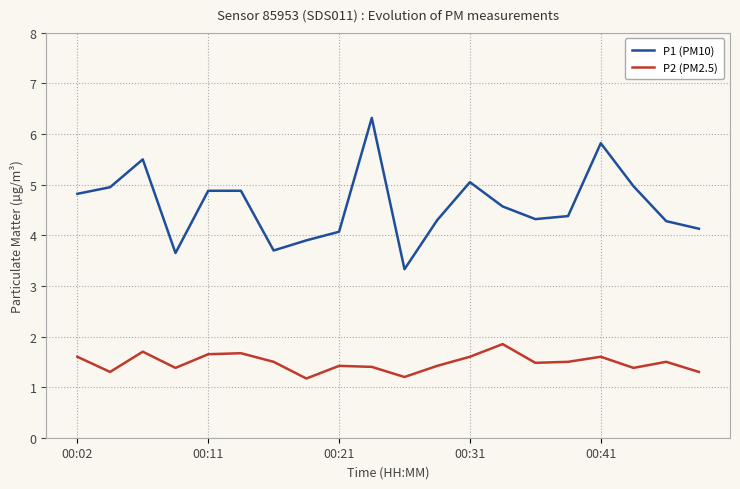

True or false: P1 (PM10) and P2 (PM2.5) intersect in this chart.

False